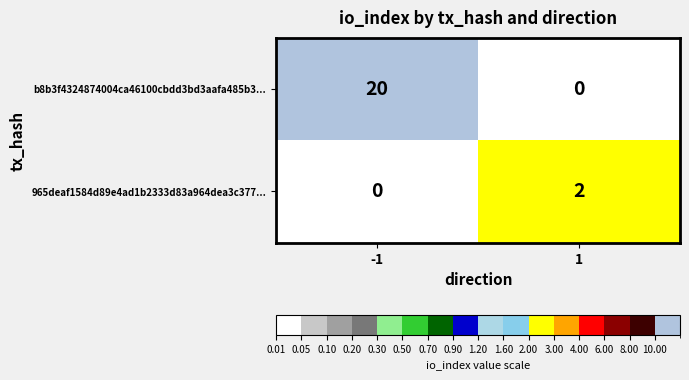

How many series are shown in this chart?

2